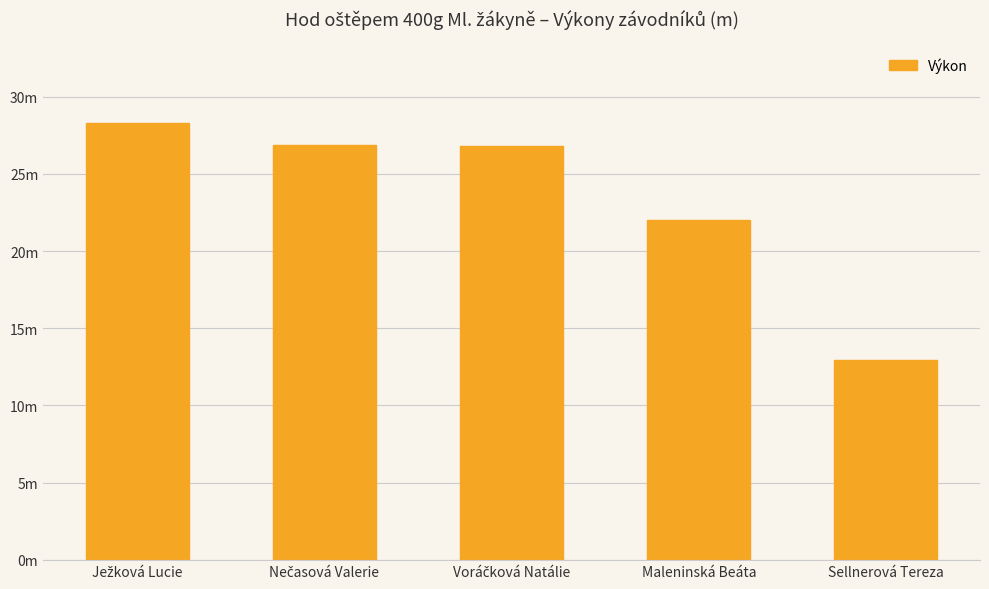

What position from the right is Maleninská Beáta?

2